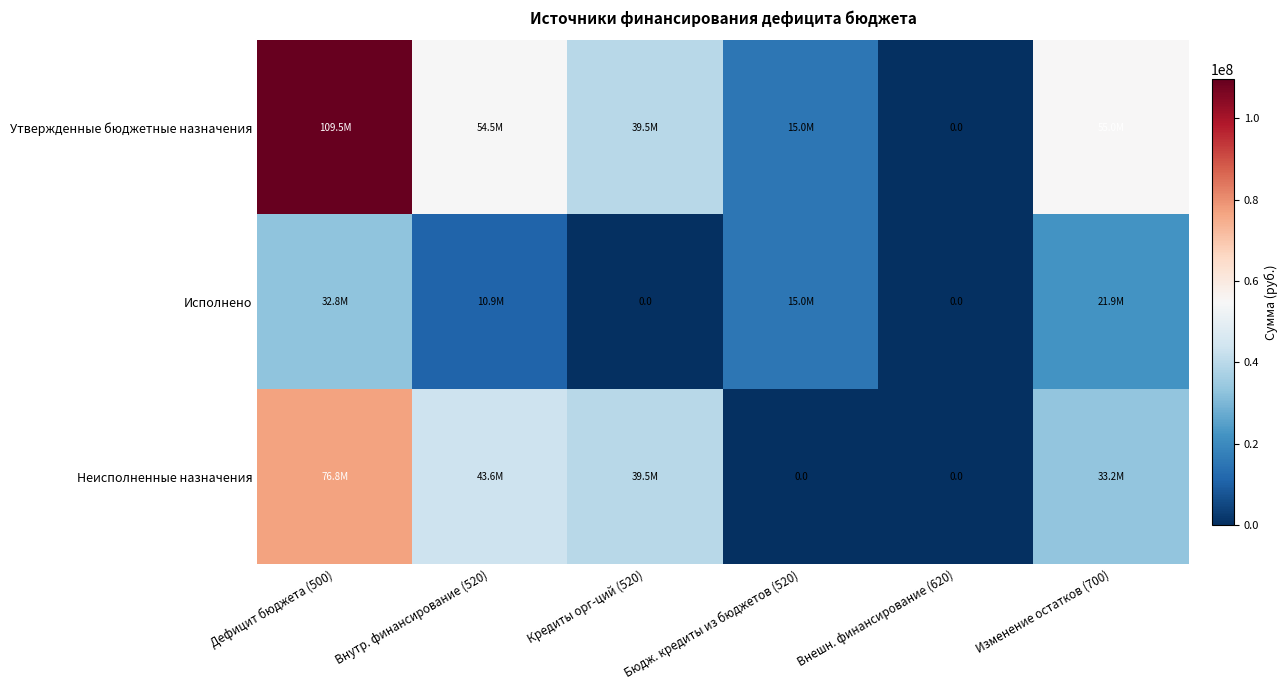

What is the average value of the Утвержденные бюджетные назначения series?

45597659.2